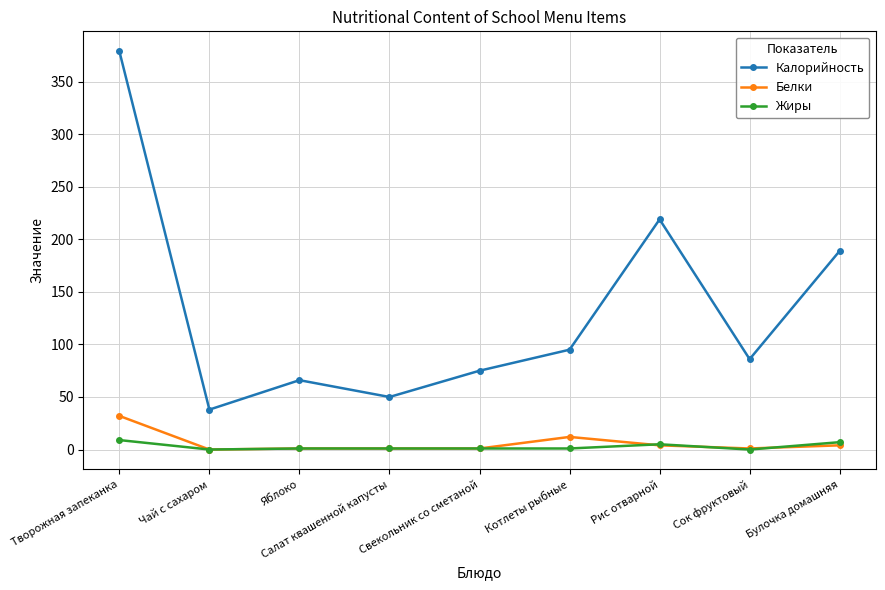

Rank the series by their maximum value, from lowest to highest.

Жиры, Белки, Калорийность